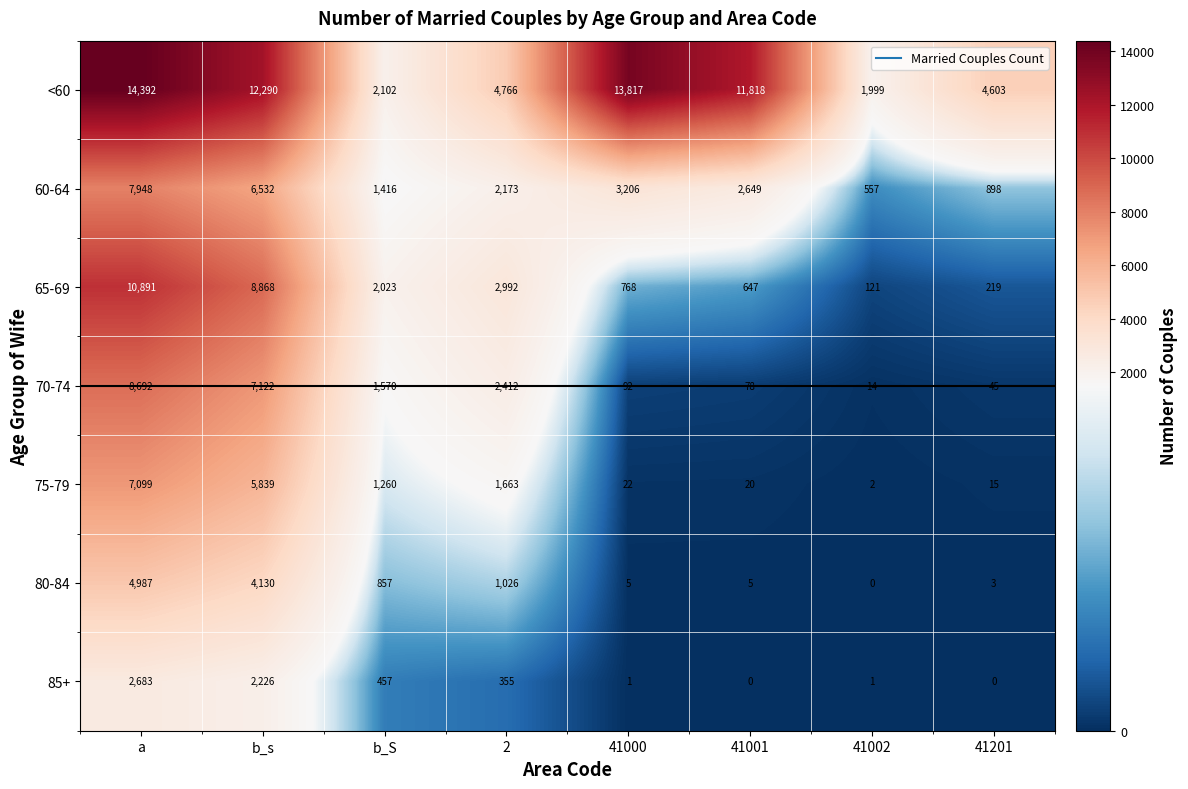

What is the difference between the 70-74 values at b_S and 41002?

1556